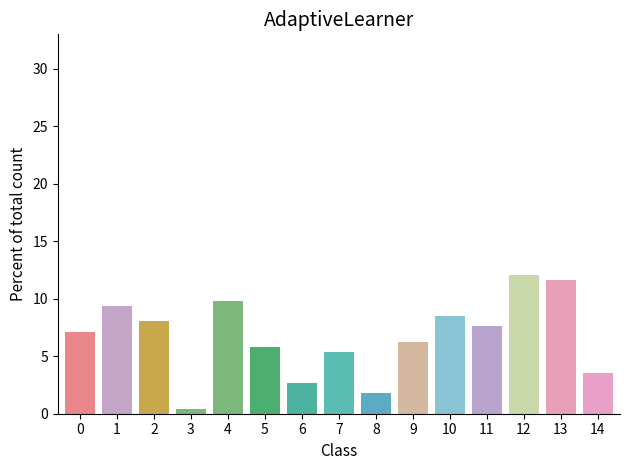

Which category has the highest value across all series?

12